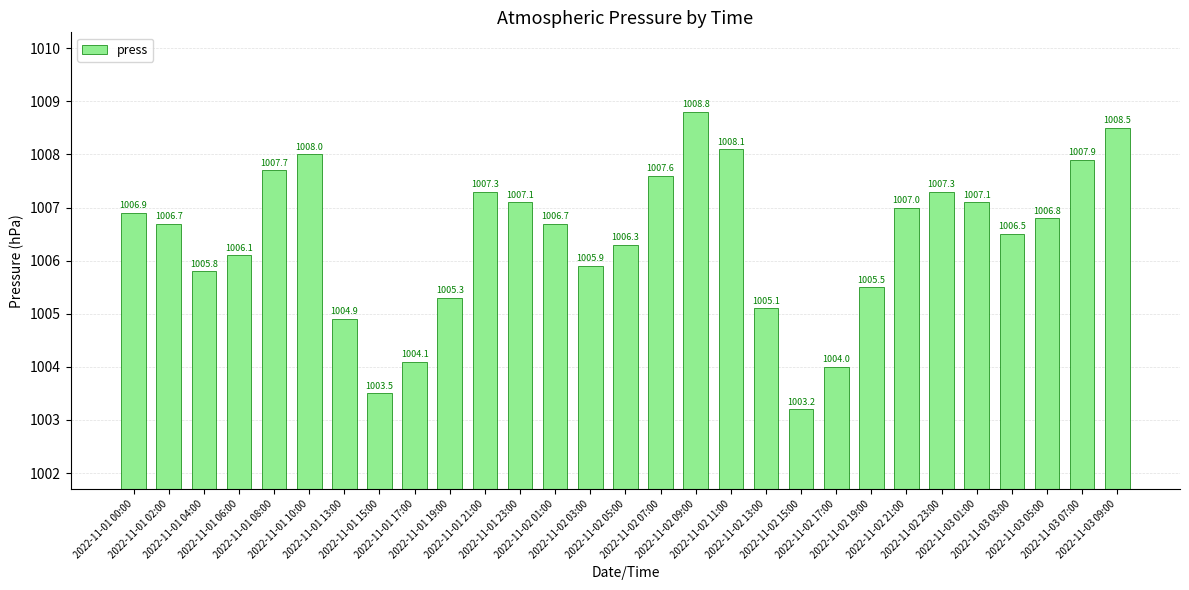

What is the maximum value shown in the chart?

1008.8